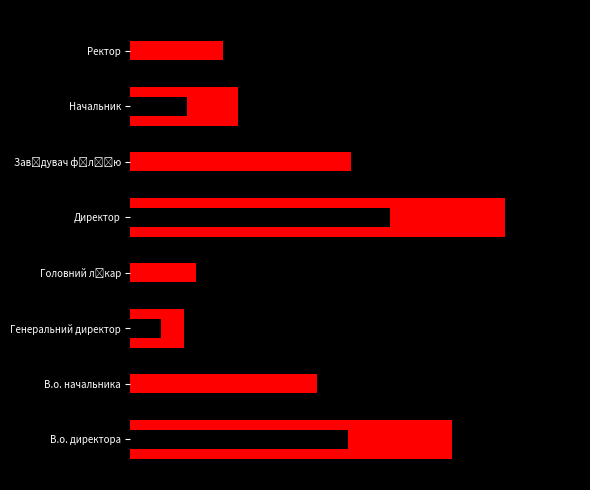

How many data points are less than 5?

4